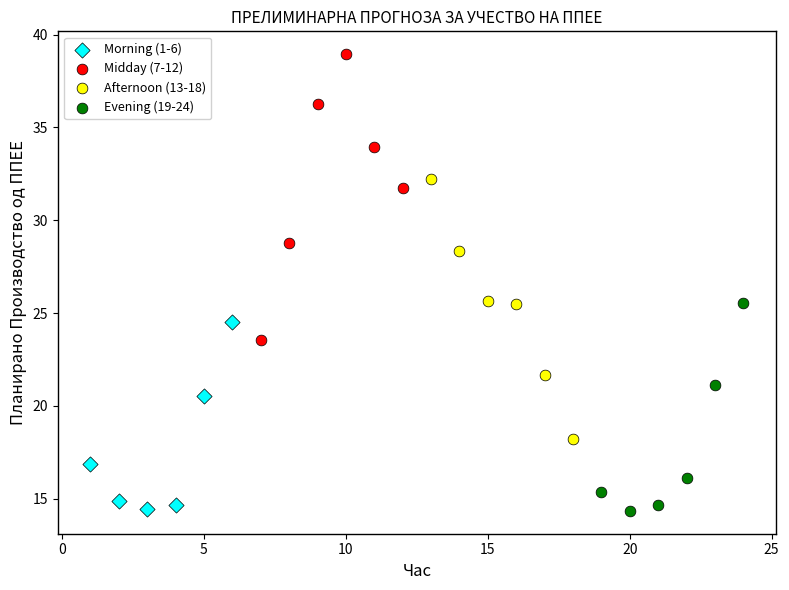

Which series reaches the maximum Y coordinate?

Midday (7-12)